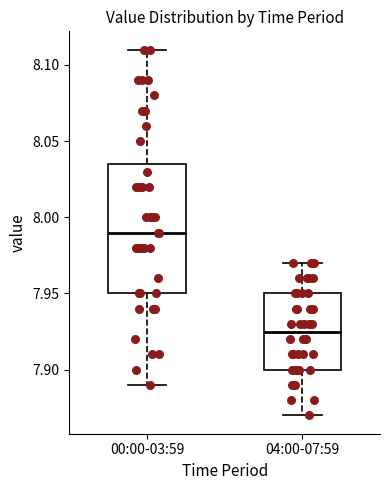

Reading left to right, read every box against the y-axis: the position of its median line, the range the box covers, and the ends of its whiskers. The values are not printed on the chart, so give them approximately, as read against the axis.

00:00-03:59: median 7.990, box 7.950 to 8.035, whiskers 7.890 to 8.110
04:00-07:59: median 7.925, box 7.900 to 7.950, whiskers 7.870 to 7.970